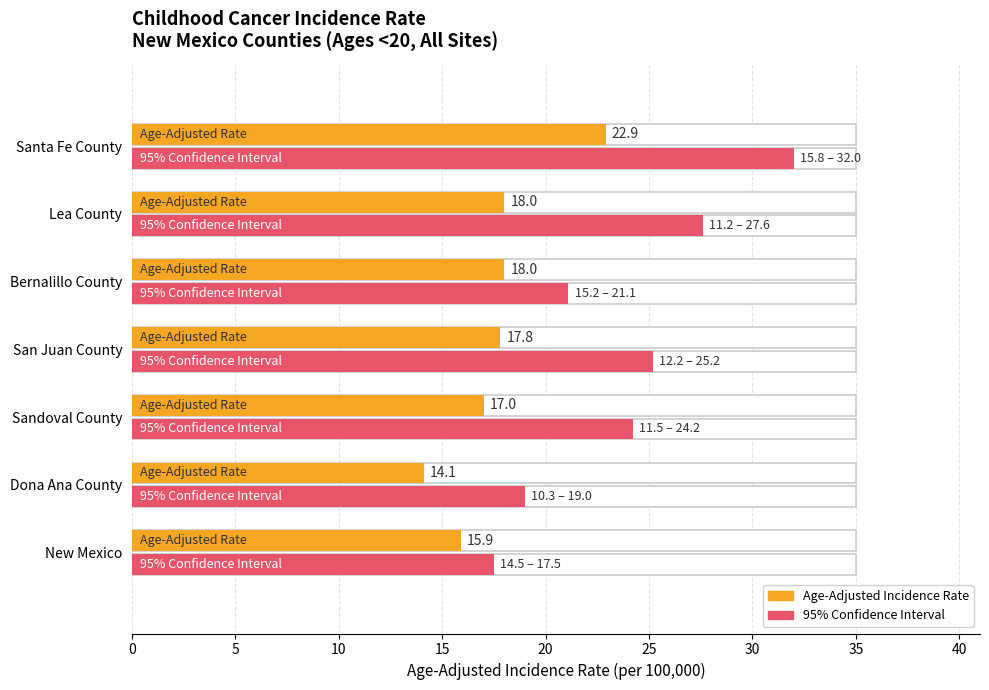

Which series changed the most between Bernalillo County and Lea County?

Upper 95% CI